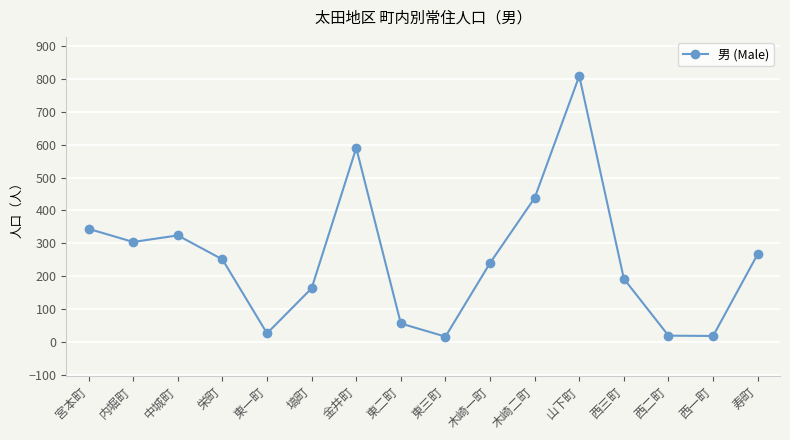

What is the value of the 4th point from the left?

251